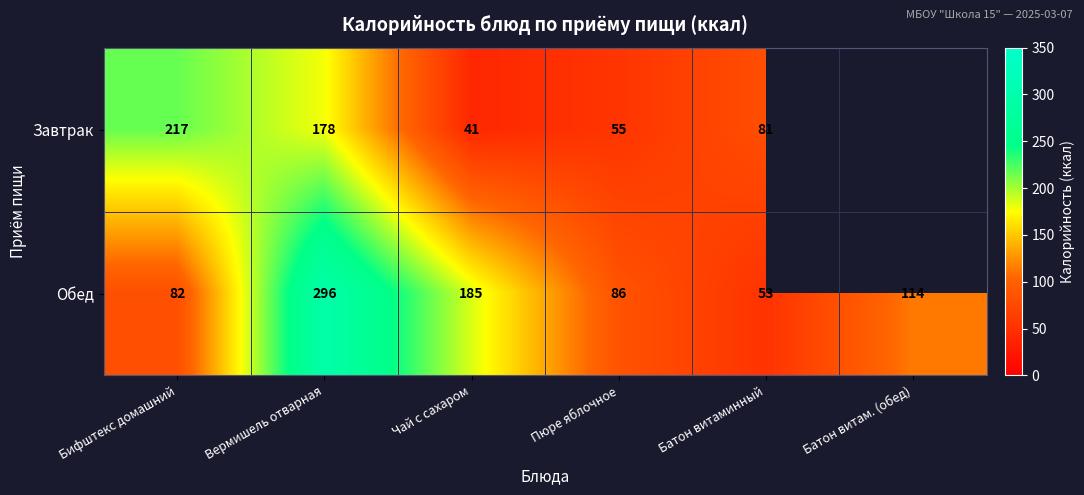

The value of Обед at Батон витаминный is 86.0. True or false?

False